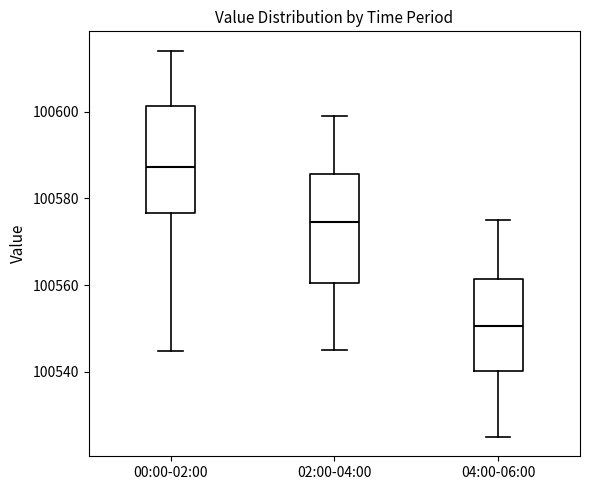

Which box's median line is the lowest?

04:00-06:00